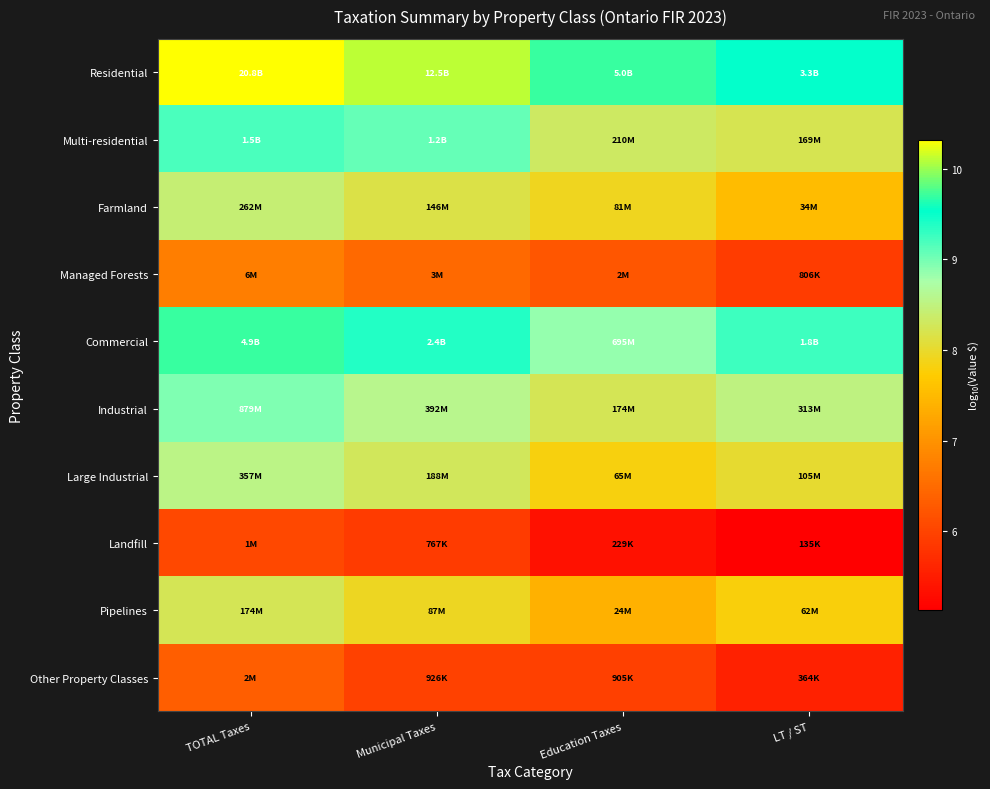

What is the total value across all series at LT / ST?

75.5